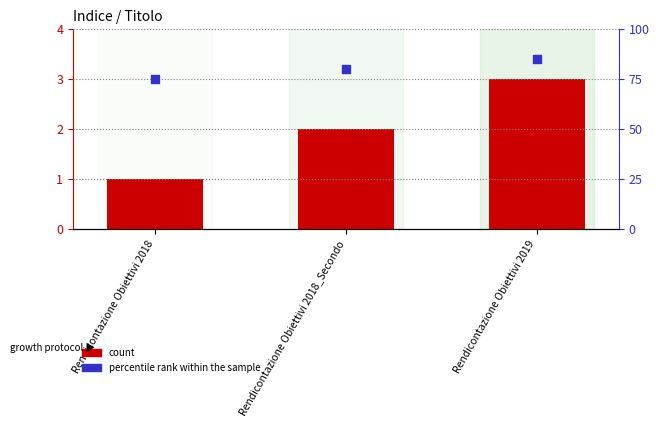

Is the value of count at Rendicontazione Obiettivi 2018 greater than the value of percentile rank within the sample at Rendicontazione Obiettivi 2018?

No